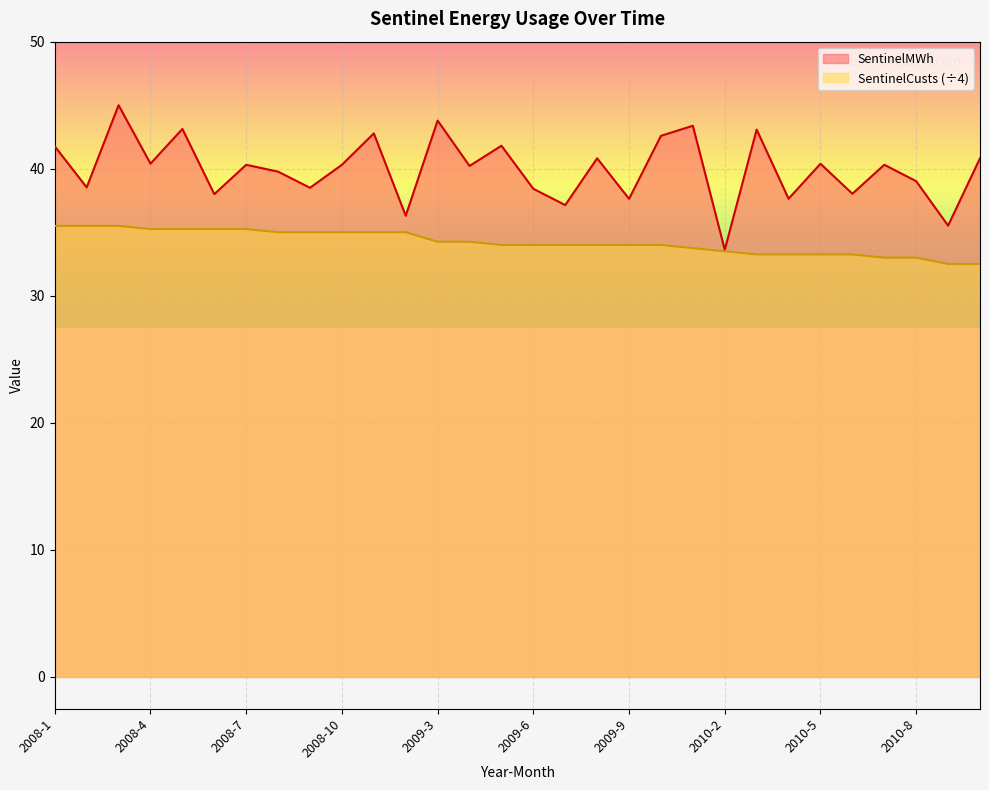

How many lines are shown in the chart?

2